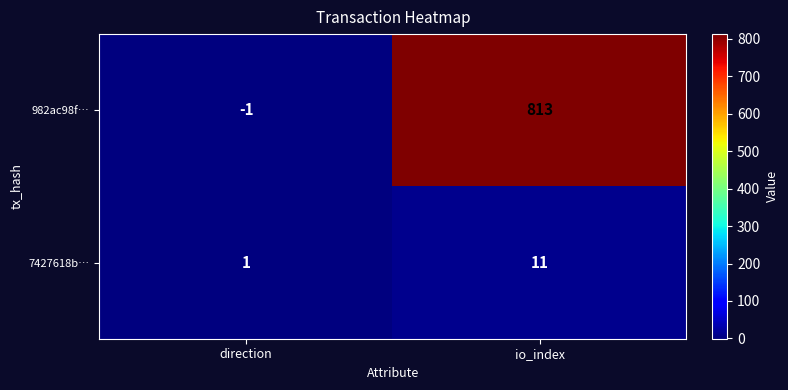

Reading left to right, what are all the values shown in this chart?

982ac98f…: direction=-1	io_index=813
7427618b…: direction=1	io_index=11